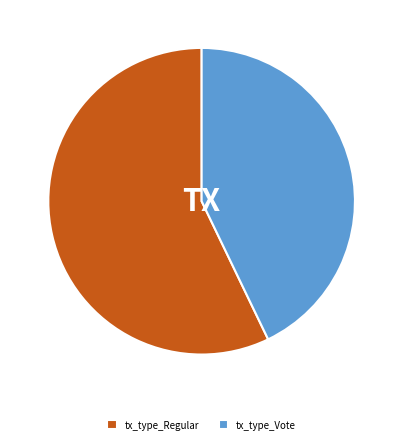

Do tx_type_Vote and tx_type_Regular together represent more than half of the pie?

Yes